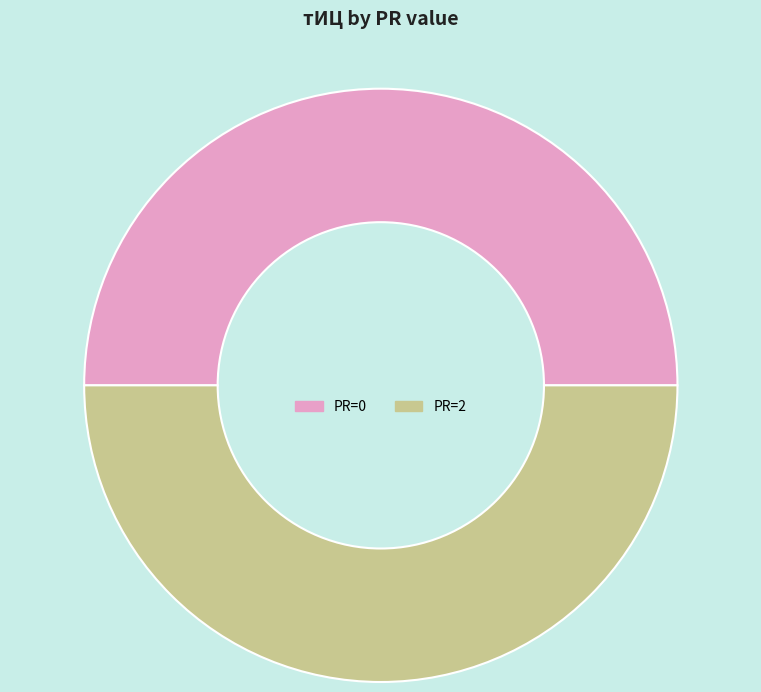

Approximately how many times larger is the value at PR=2 compared to PR=0?

1.0